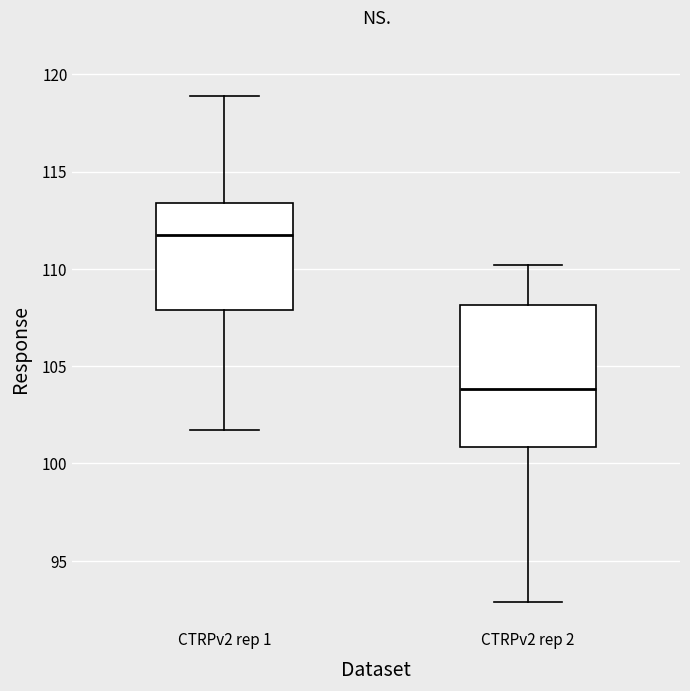

Which box's median line is the lowest?

CTRPv2 rep 2